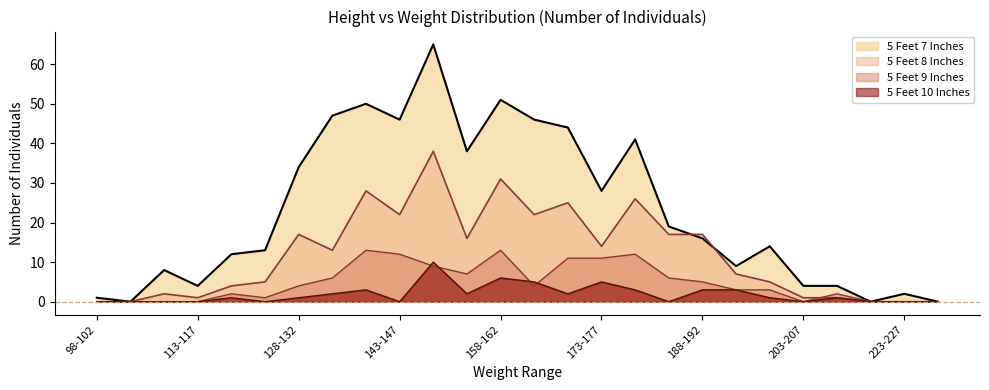

What is the total value across all series at 173-177?

58